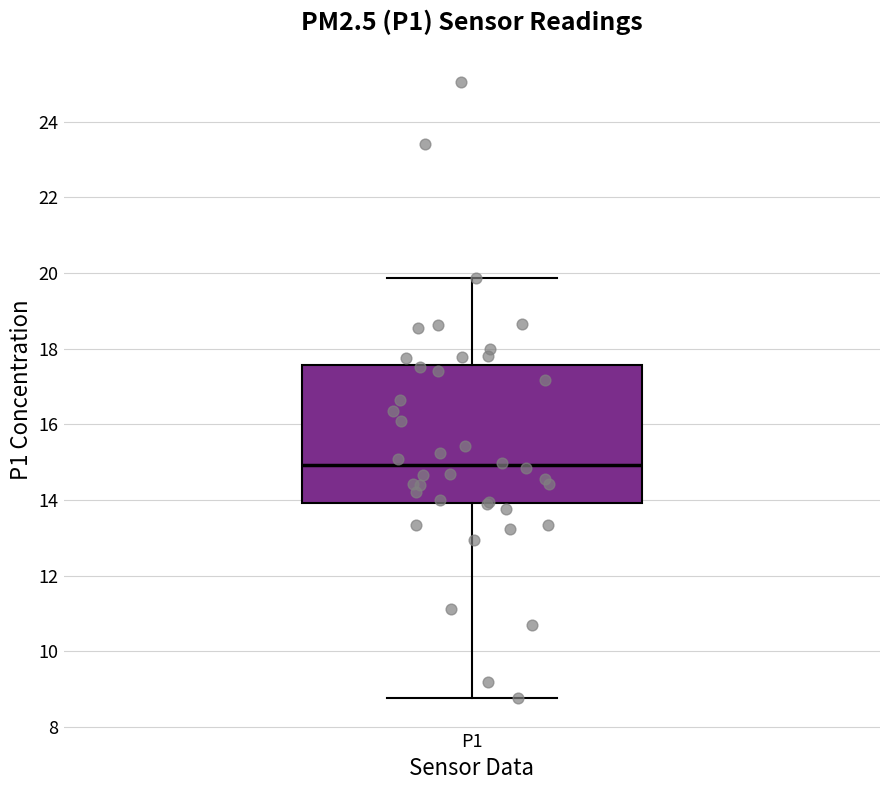

Transcribe this box plot: give where the median line is, the range the box spans, and where the two whiskers end, as read against the y-axis. The values are not printed on the chart, so give them approximately, as read against the axis.

median 15.0, box 14.0 to 17.6, whiskers 8.8 to 19.8